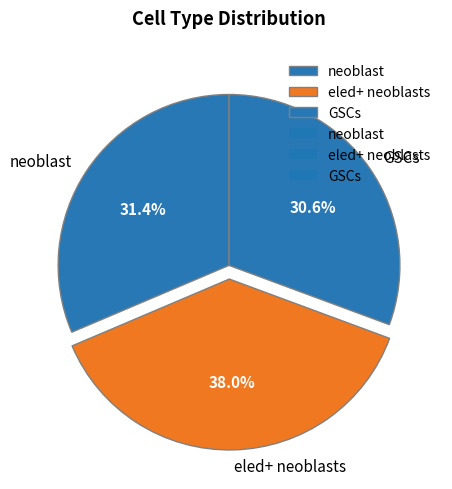

To the nearest percent, what is the average slice percentage?

33%